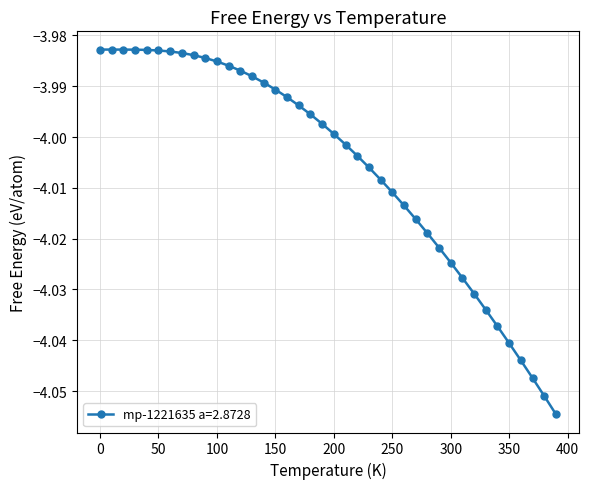

What is the sum of all values?

-160.2